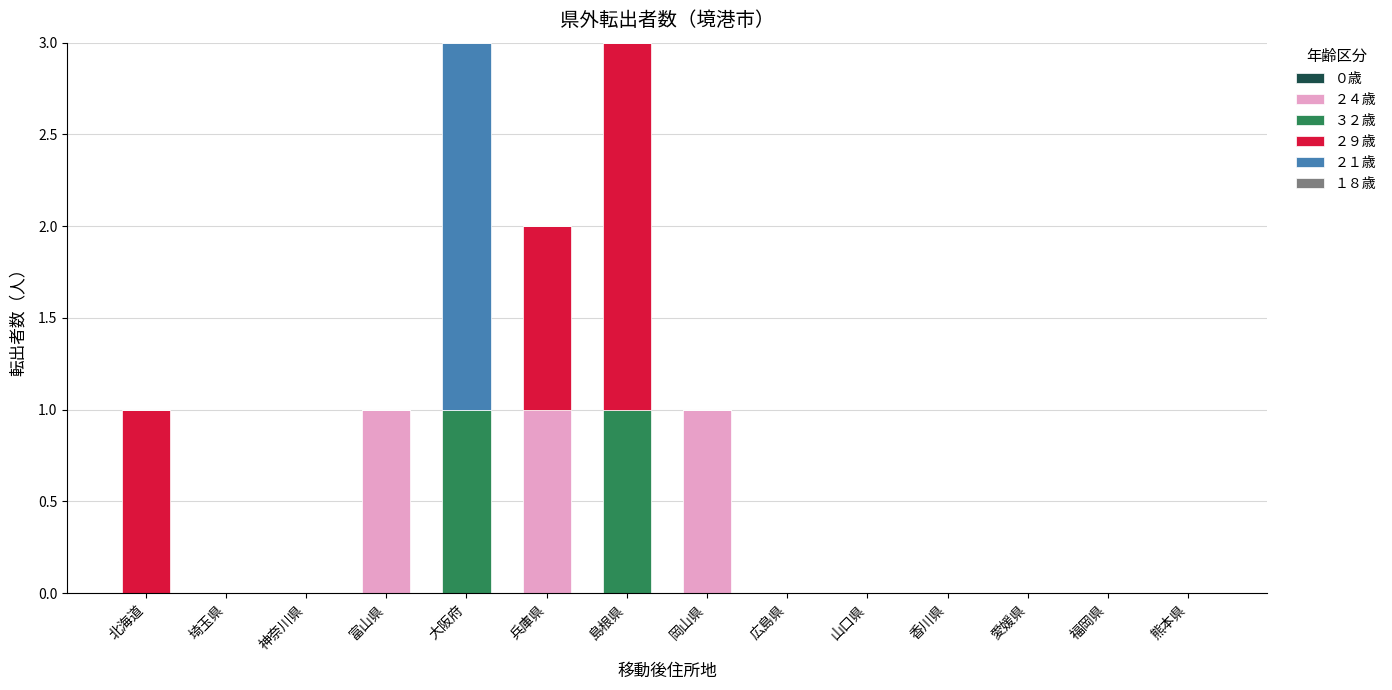

The ２４歳 series shows 0 at 福岡県. True or false?

True